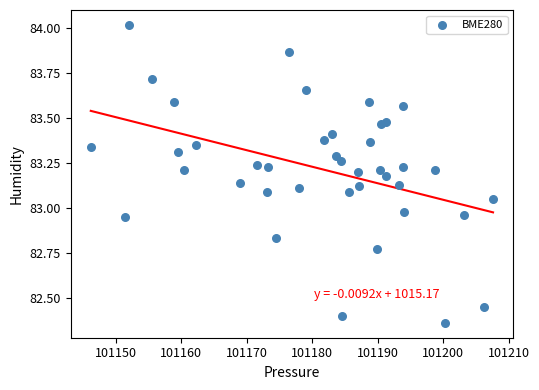

What is the range of Y values (max minus min)?

1.7